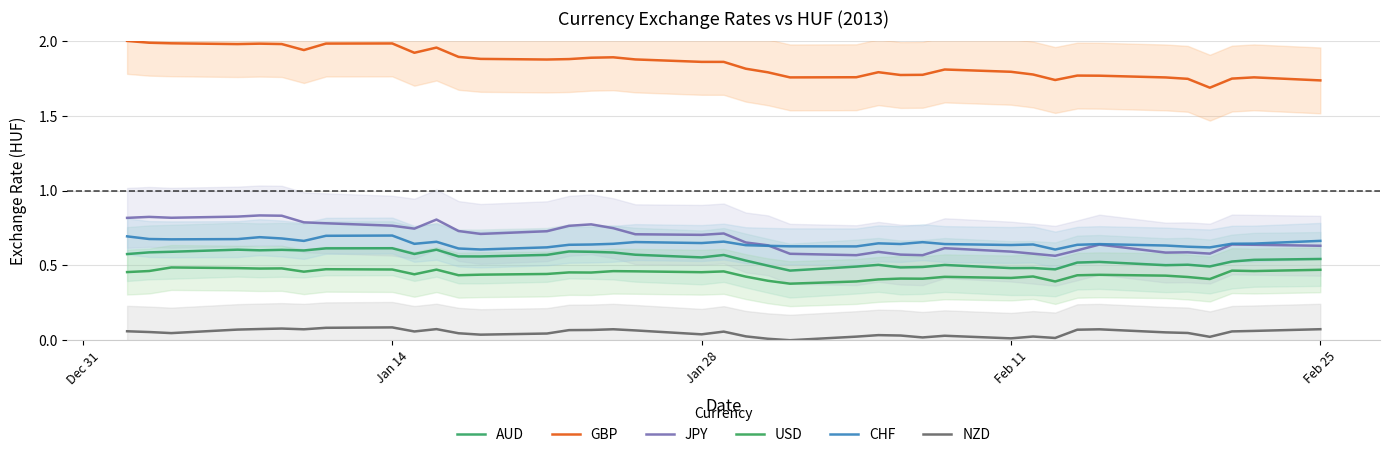

Is this an area chart (filled region under the line)?

No